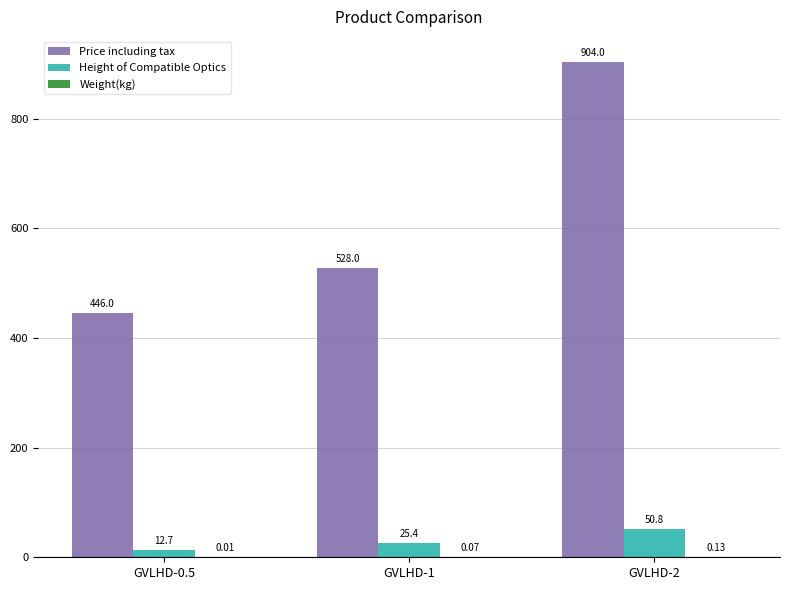

At which category is the sum across all series the highest?

GVLHD-2